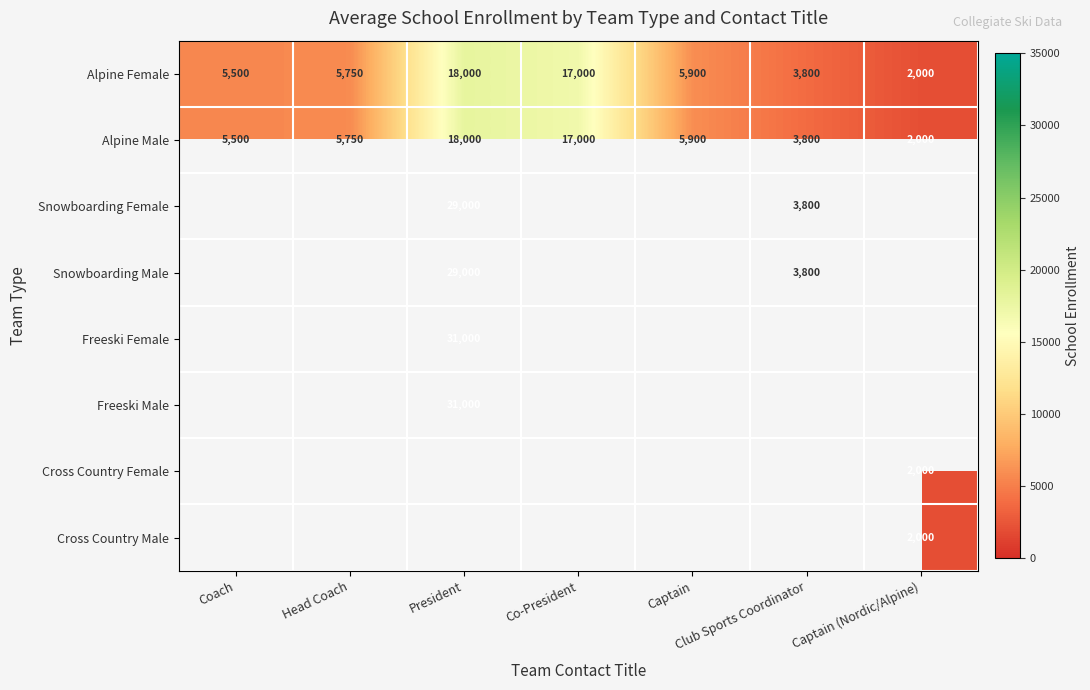

What is the average value of the Alpine Female series?

8279